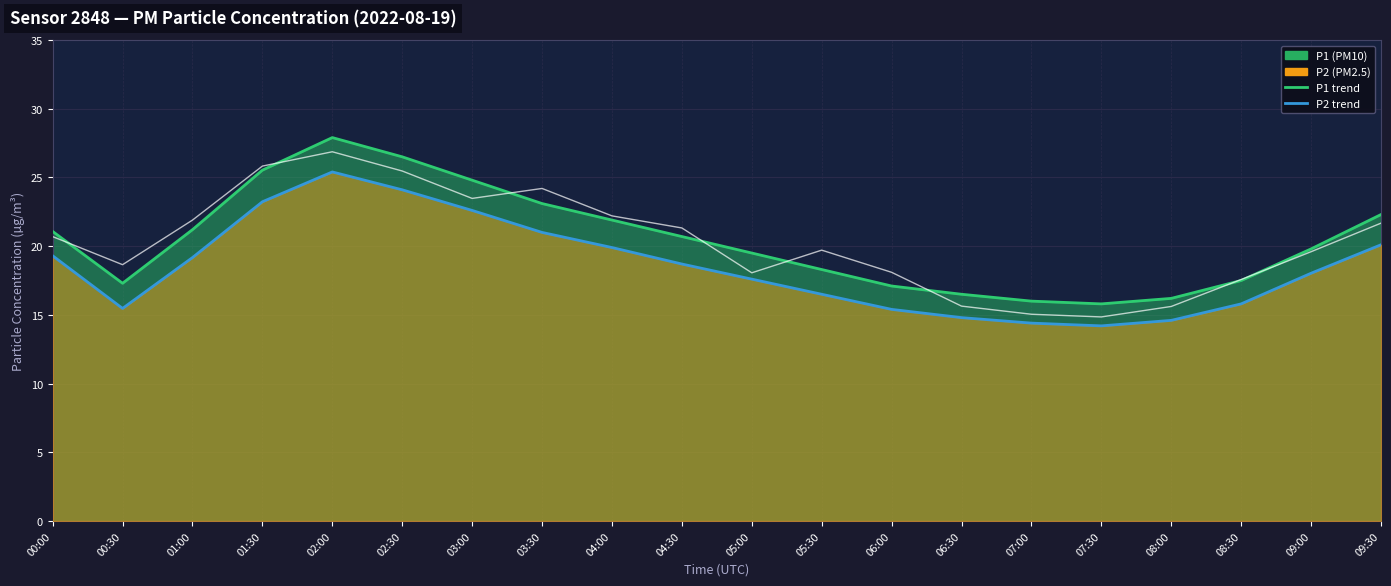

Reading left to right, what are all the values shown in this chart?

P1: 00:00=21.1	00:30=17.3	01:00=21.2	01:30=25.5	02:00=27.9	02:30=26.5	03:00=24.8	03:30=23.1	04:00=21.9	04:30=20.7	05:00=19.5	05:30=18.3	06:00=17.1	06:30=16.5	07:00=16.0	07:30=15.8	08:00=16.2	08:30=17.5	09:00=19.8	09:30=22.3
P2: 00:00=19.3	00:30=15.5	01:00=19.2	01:30=23.2	02:00=25.4	02:30=24.1	03:00=22.6	03:30=21.0	04:00=19.9	04:30=18.7	05:00=17.6	05:30=16.5	06:00=15.4	06:30=14.8	07:00=14.4	07:30=14.2	08:00=14.6	08:30=15.8	09:00=18.0	09:30=20.1